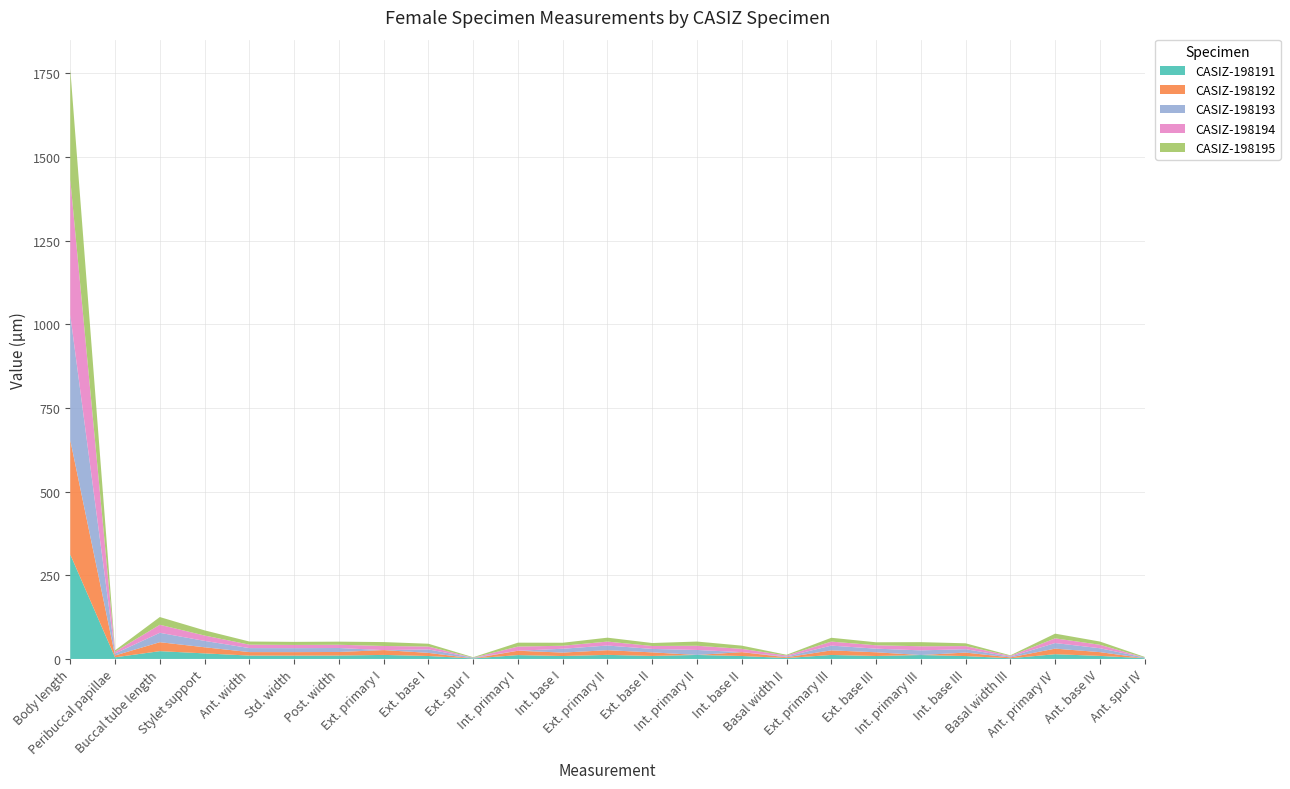

Reading left to right, what are all the values shown in this chart?

CASIZ-198191: CASIZ-198191=312.1	CASIZ-198192=4.9	CASIZ-198193=23.3	CASIZ-198194=16.6	CASIZ-198195=10.1	5=9.9	6=10.2	7=12.1	8=8.8	9=1.6	10=11.6	11=8.7	12=12.2	13=9.0	14=11.9	15=8.8	16=2.7	17=12.0	18=8.8	19=11.7	20=8.6	21=2.0	22=14.2	23=9.1	24=2.2
CASIZ-198192: CASIZ-198191=341.6	CASIZ-198192=5.5	CASIZ-198193=26.8	CASIZ-198194=18.2	CASIZ-198195=10.4	5=10.5	6=10.7	7=14.4	8=9.4	9=0.0	10=13.0	11=10.3	12=13.9	13=10.7	14=0.0	15=11.5	16=2.3	17=13.7	18=11.1	19=0.0	20=10.4	21=2.6	22=16.6	23=11.3	24=0.0
CASIZ-198193: CASIZ-198191=373.9	CASIZ-198192=5.9	CASIZ-198193=28.0	CASIZ-198194=19.1	CASIZ-198195=11.9	5=11.8	6=11.8	7=0.0	8=10.3	9=2.2	10=0.0	11=11.4	12=13.9	13=10.3	14=14.9	15=0.0	16=2.3	17=14.2	18=10.8	19=13.9	20=10.1	21=2.3	22=16.7	23=11.6	24=2.0
CASIZ-198194: CASIZ-198191=404.8	CASIZ-198192=5.2	CASIZ-198193=24.0	CASIZ-198194=16.0	CASIZ-198195=10.3	5=9.6	6=9.7	7=12.4	8=8.6	9=0.0	10=12.5	11=8.9	12=11.8	13=8.8	14=12.6	15=9.9	16=3.0	17=12.0	18=10.1	19=12.2	20=9.3	21=2.2	22=14.0	23=10.3	24=0.0
CASIZ-198195: CASIZ-198191=329.7	CASIZ-198192=4.2	CASIZ-198193=23.1	CASIZ-198194=15.5	CASIZ-198195=9.4	5=9.2	6=9.3	7=11.6	8=8.4	9=1.4	10=11.6	11=9.0	12=11.7	13=8.9	14=12.5	15=9.6	16=2.3	17=11.4	18=9.0	19=12.3	20=8.3	21=1.7	22=14.1	23=9.7	24=1.9